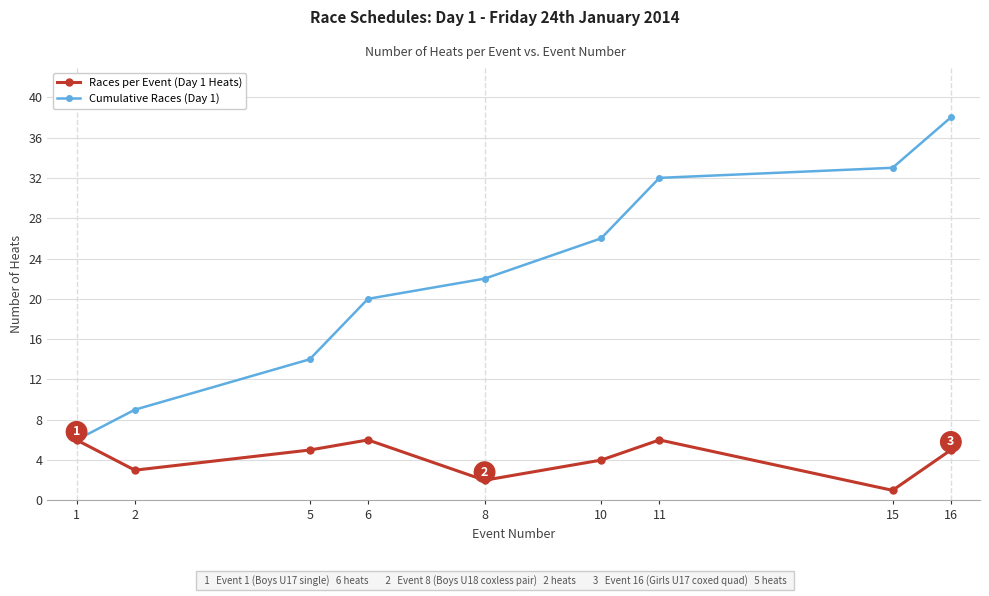

At how many categories does at least one series exceed 15?

6